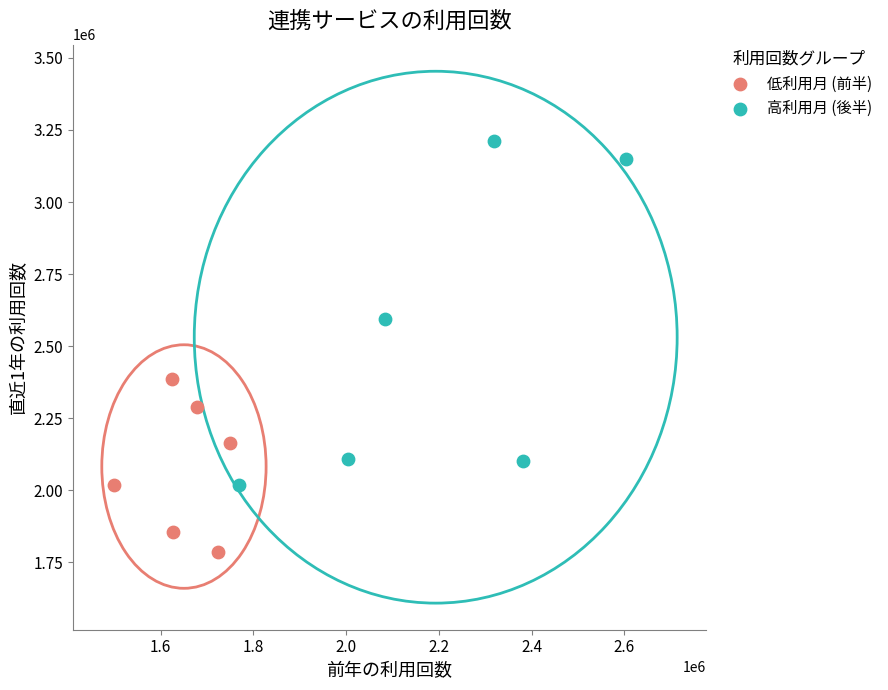

Which series contains the lowest Y value?

低利用月 (前半)